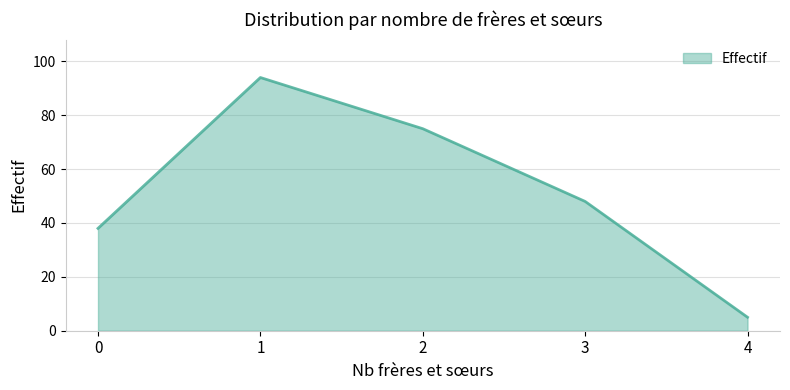

What value does the data have at 4?

5